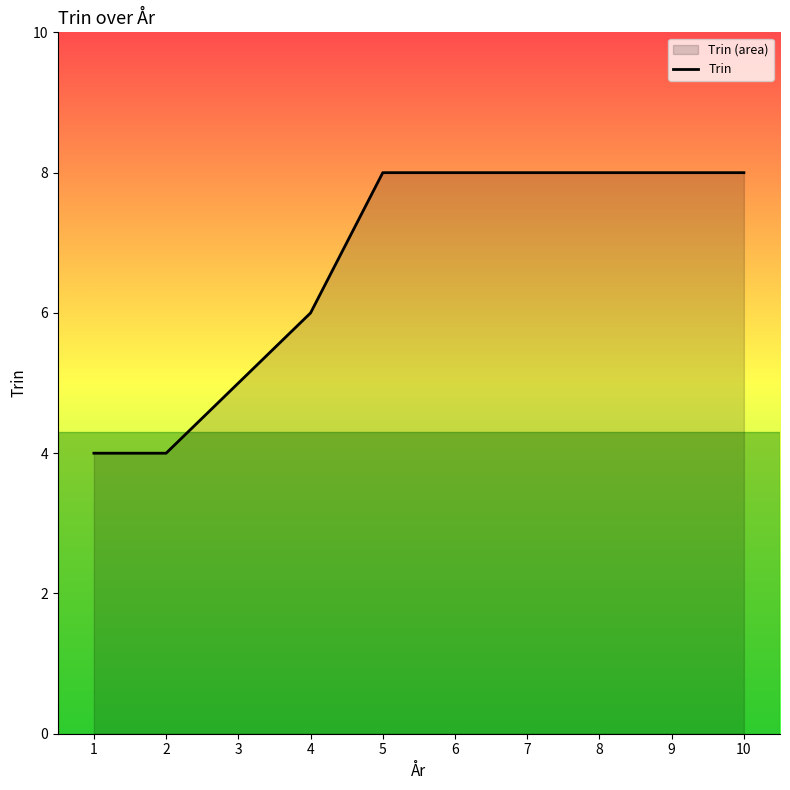

Reading right to left, what are all the values shown in this chart?

10=8	9=8	8=8	7=8	6=8	5=8	4=6	3=5	2=4	1=4